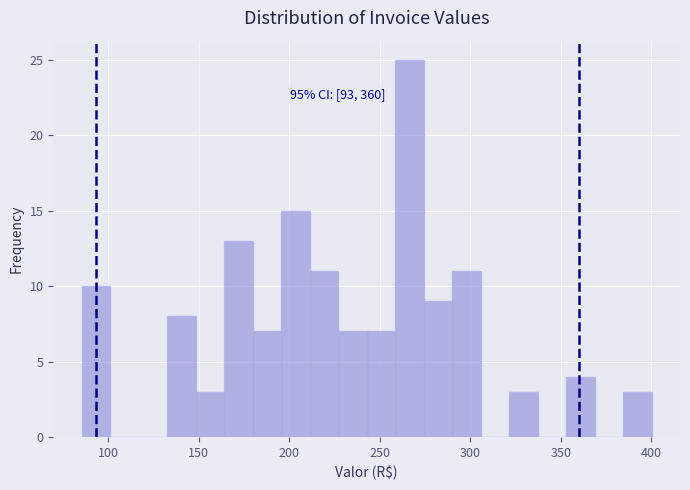

Around what value on the x-axis is the tallest bar? Give the approximate position of its centre, as read against the axis.

265